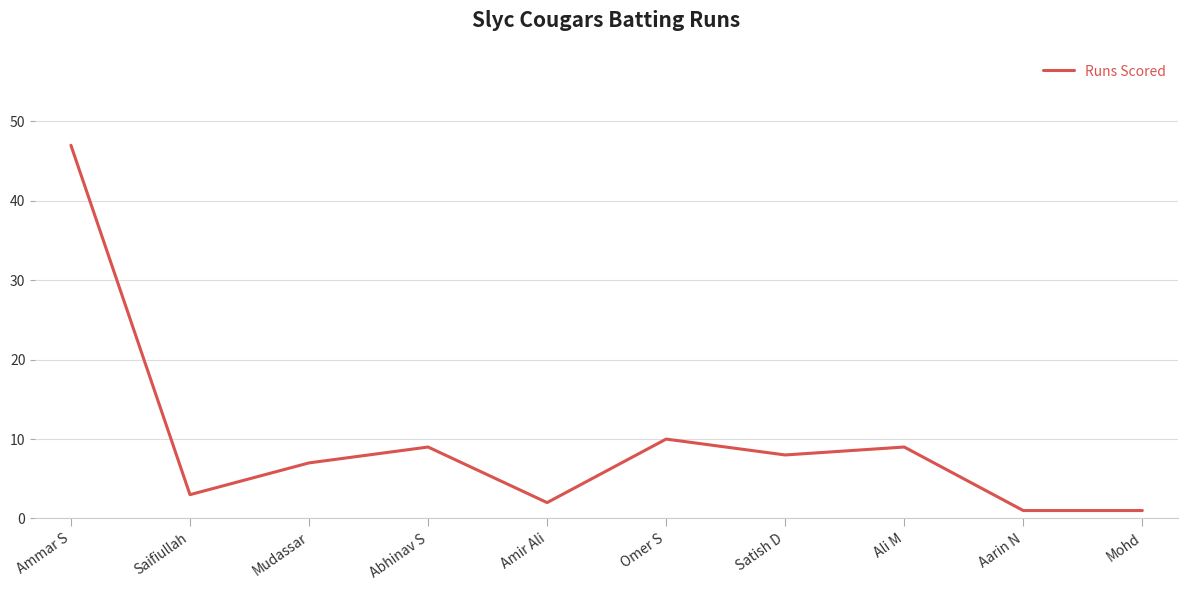

What position from the right is Mudassar?

8